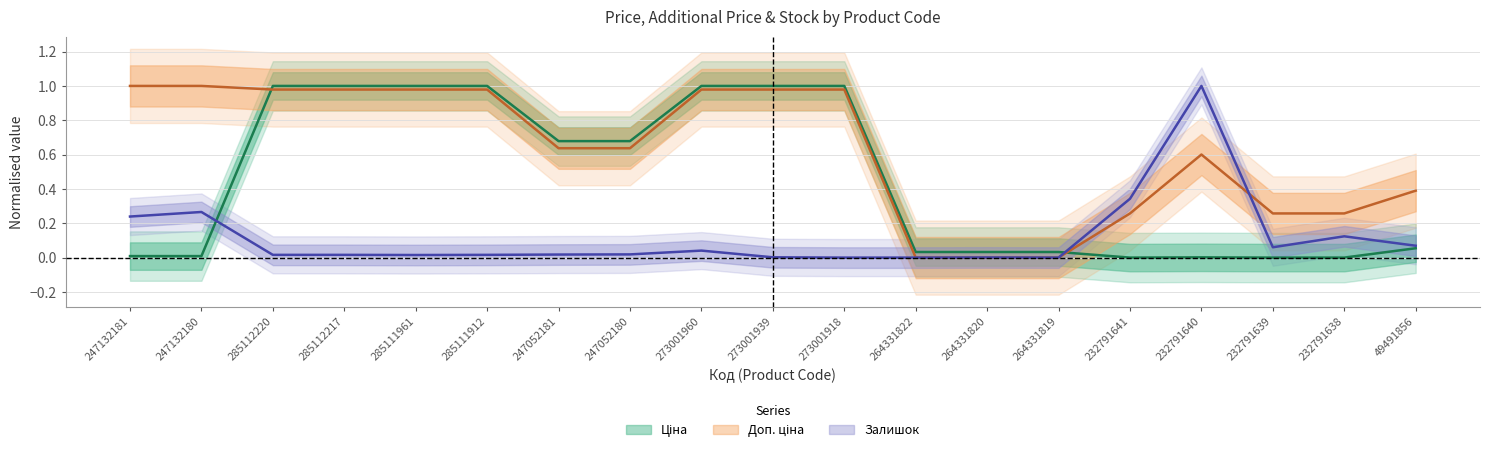

What position from the right is 247132180?

18